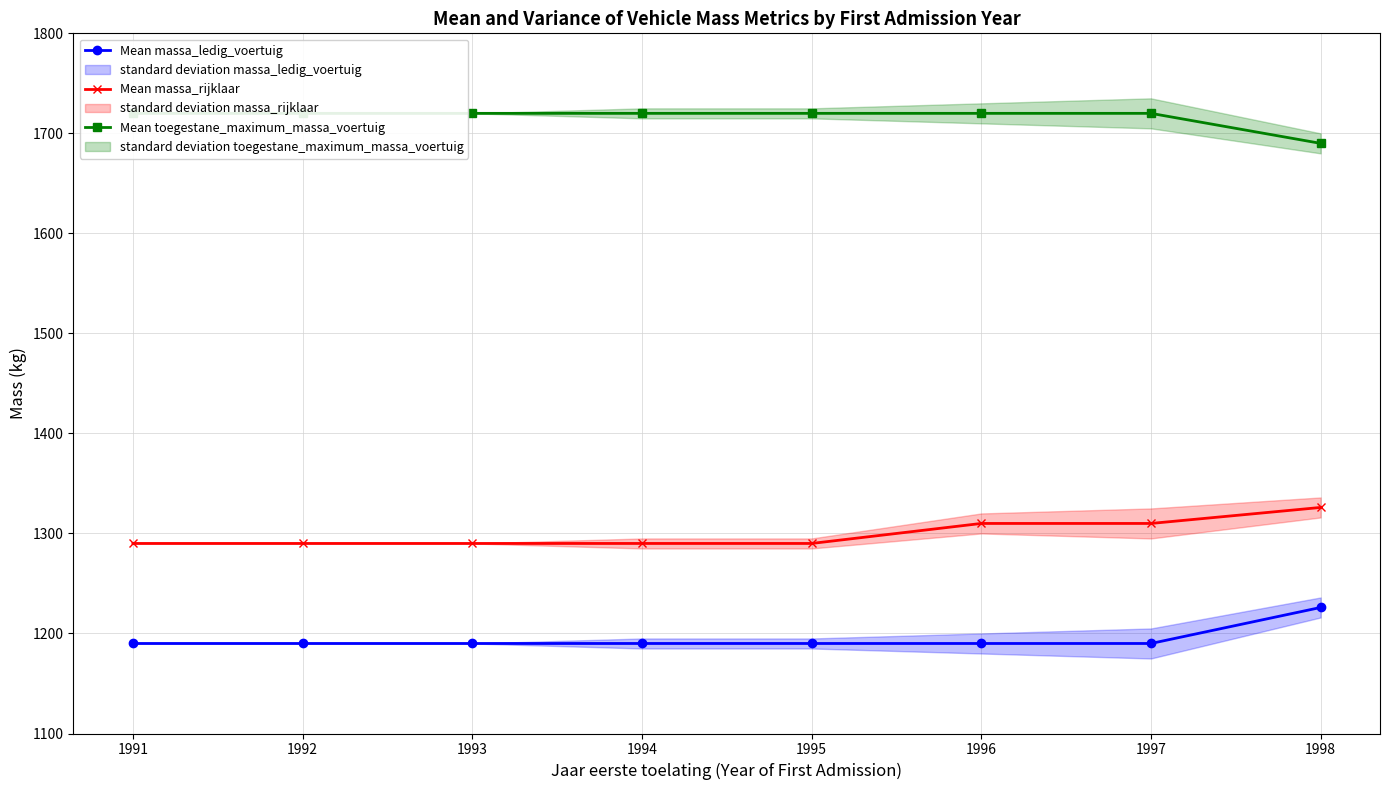

Which category has the highest value across all series?

1991